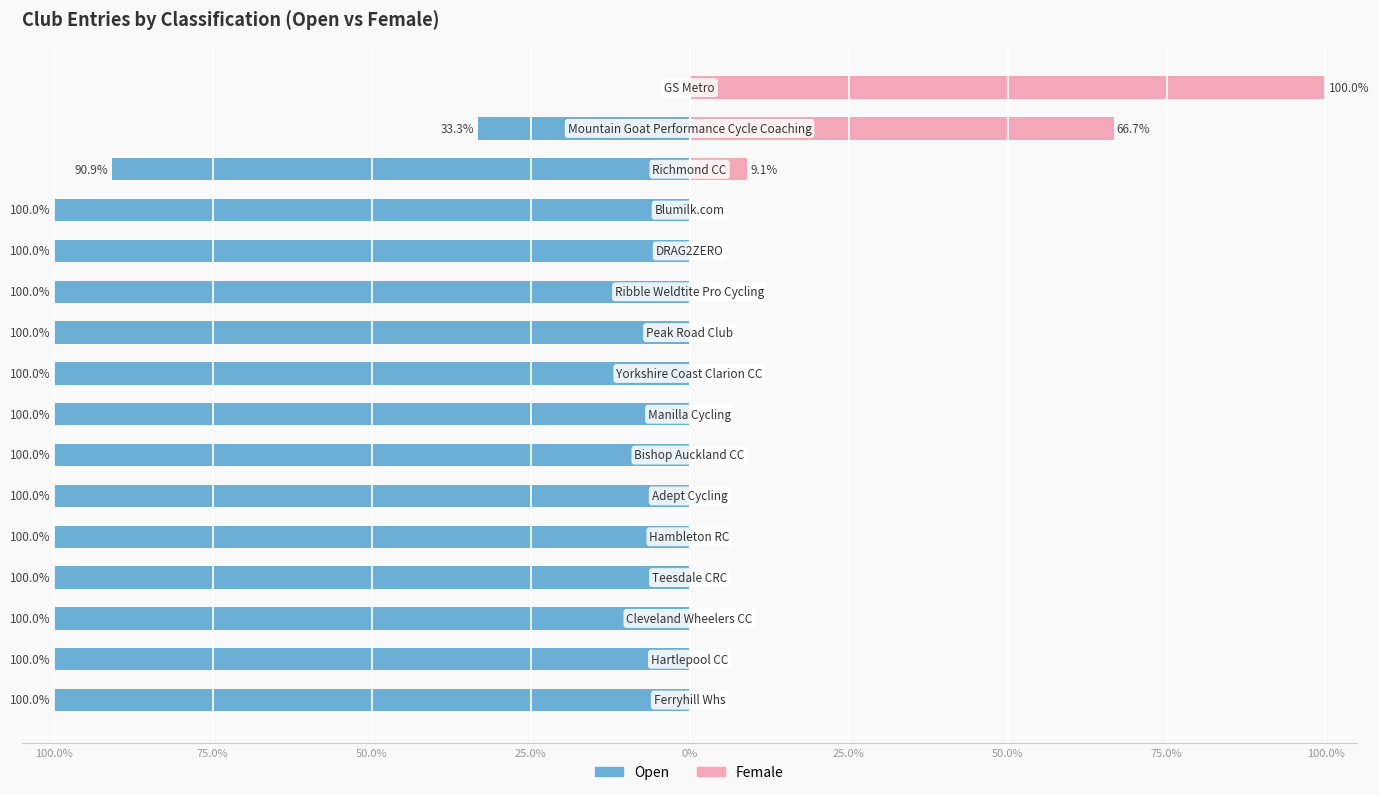

What is the approximate value of Open at 9?

-100.0